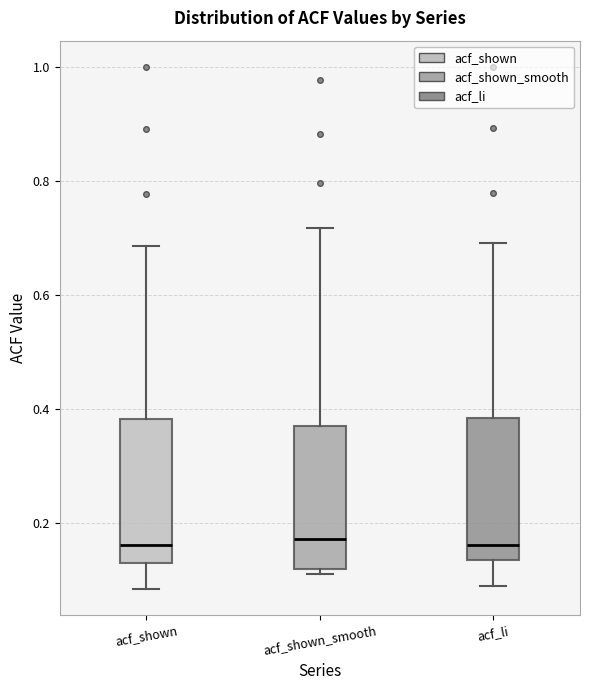

Reading left to right, transcribe this box plot: for each box, give where its median line is, the range the box spans, and where its two whiskers end, as read against the y-axis. The values are not printed on the chart, so give them approximately, as read against the axis.

acf_shown: median 0.16, box 0.12 to 0.38, whiskers 0.08 to 0.68
acf_shown_smooth: median 0.18, box 0.12 to 0.36, whiskers 0.12 (just below the box's lower edge) to 0.72
acf_li: median 0.16, box 0.14 to 0.38, whiskers 0.08 to 0.70